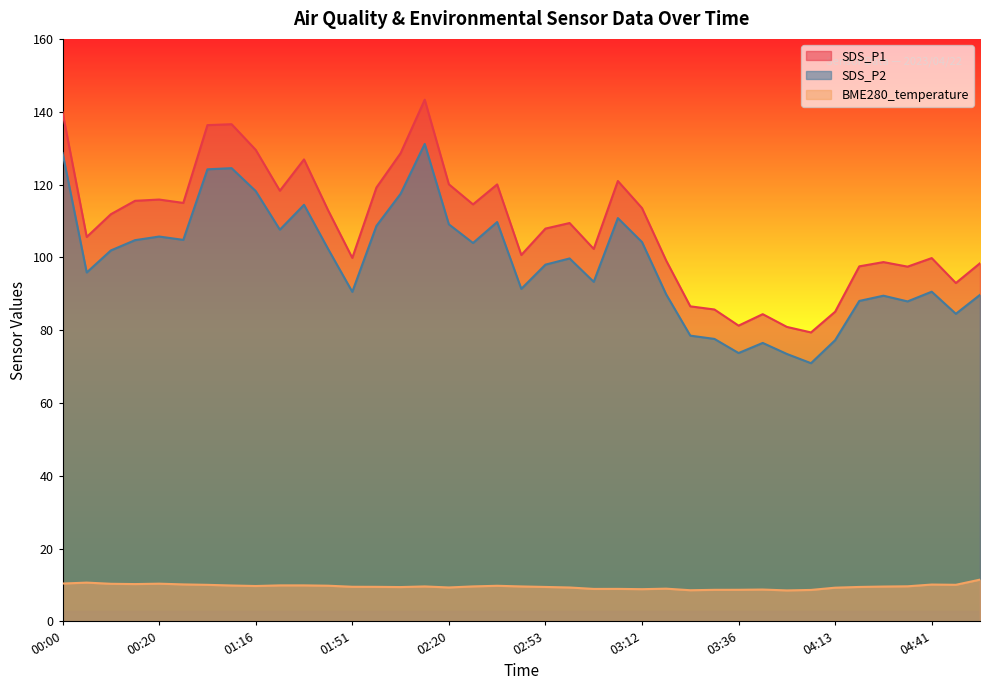

What is the label of the 16th point from the right?

03:10